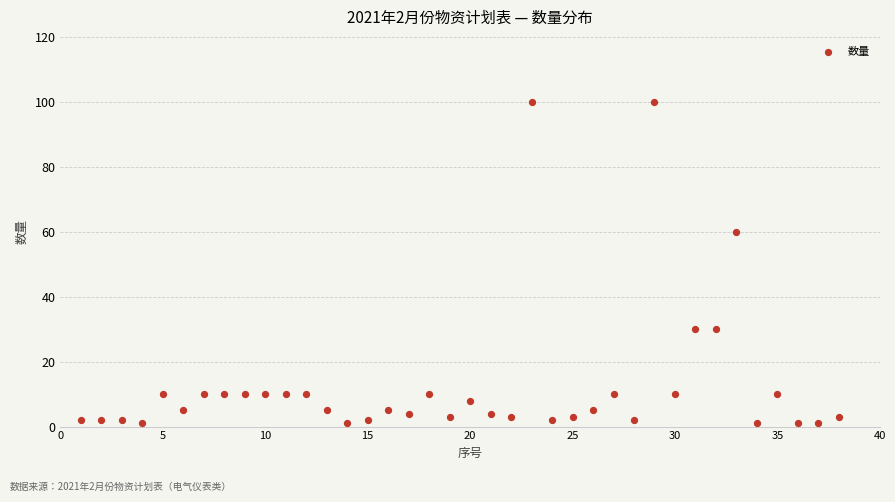

What is the range of X values (max minus min)?

37